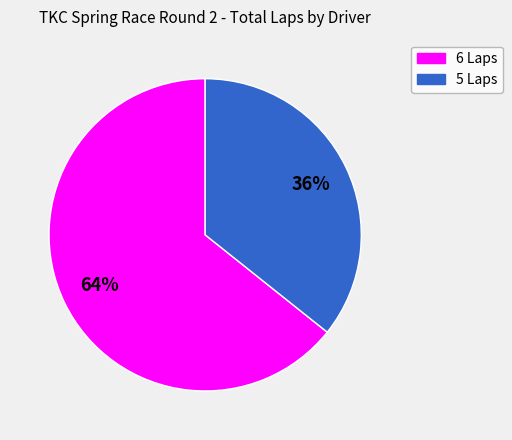

Does any single category account for the majority?

Yes